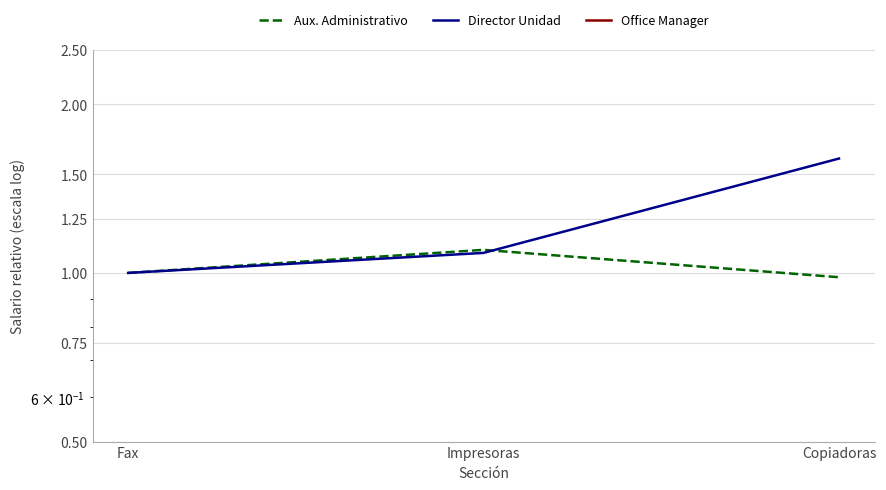

Rank the series by their average value, from lowest to highest.

Aux. Administrativo, Director Unidad, Office Manager